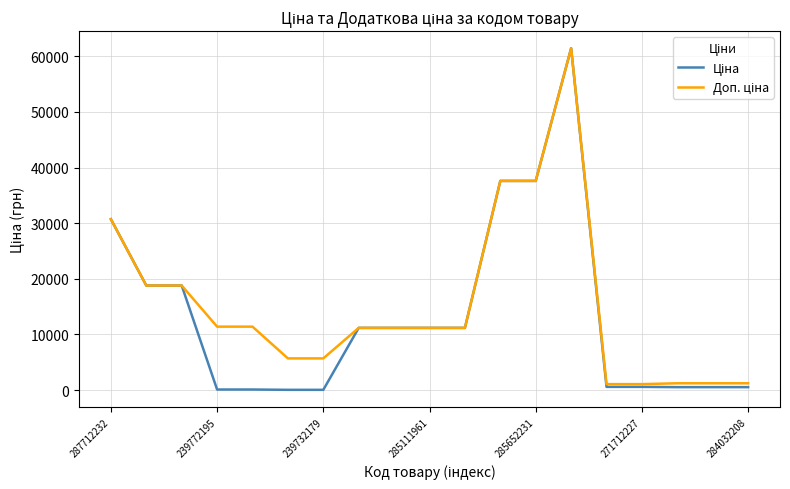

What is the greatest value displayed?

61434.3